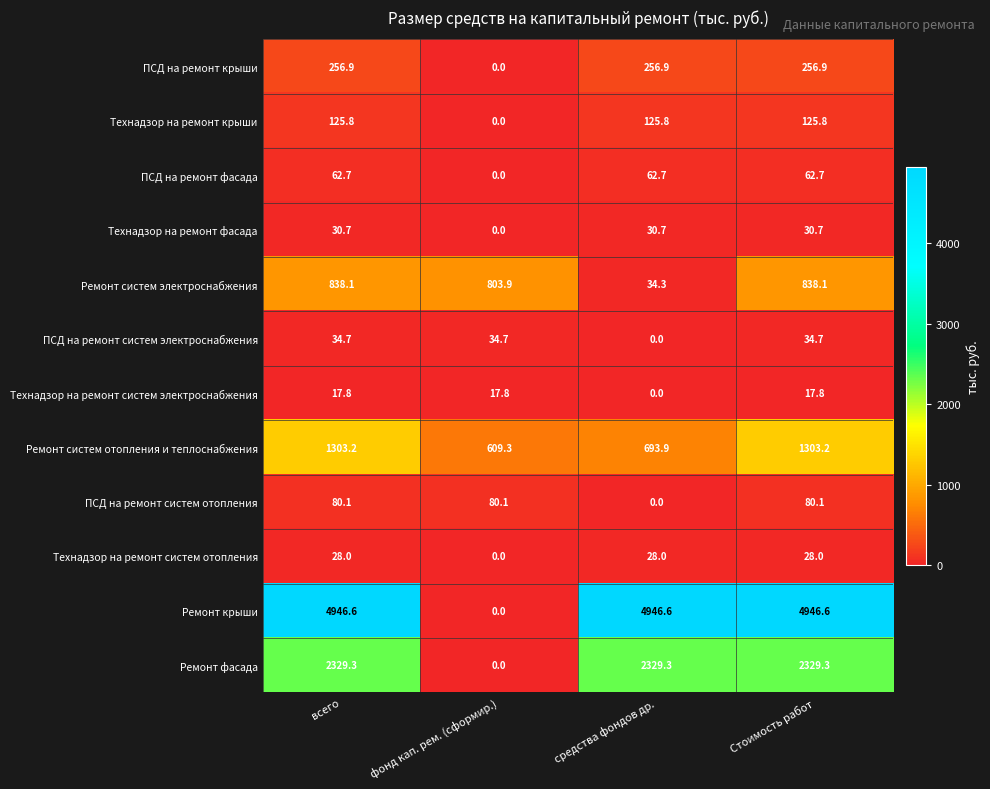

What is the spread (max minus min) of values at фонд кап. рем. (сформир.)?

803.9